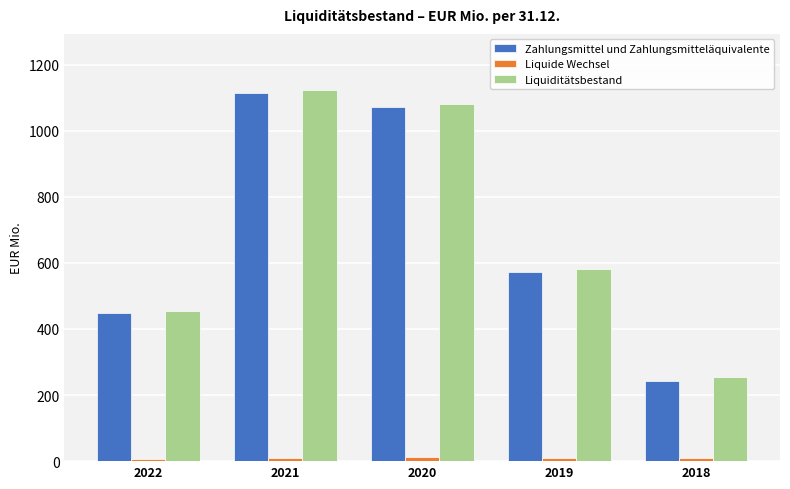

Is it true that Zahlungsmittel und Zahlungsmitteläquivalente equals 223.6 at 2019?

False